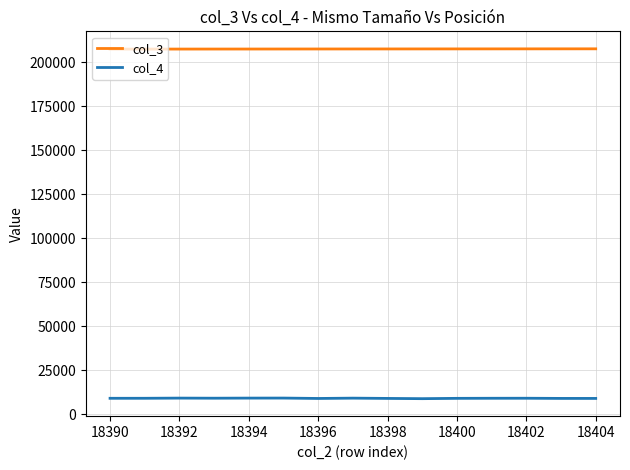

Rank the series by their average value, from highest to lowest.

col_3, col_4